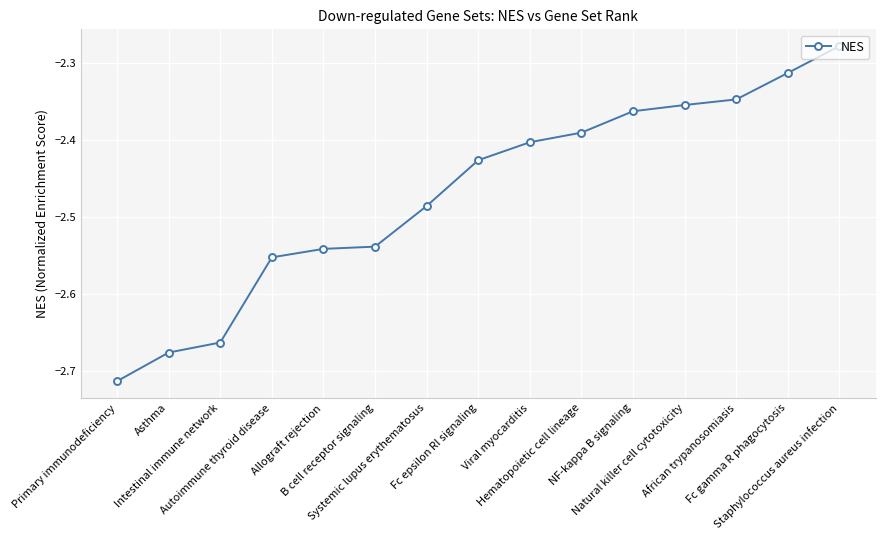

True or false: the data shows -3.5 at Systemic lupus erythematosus.

False